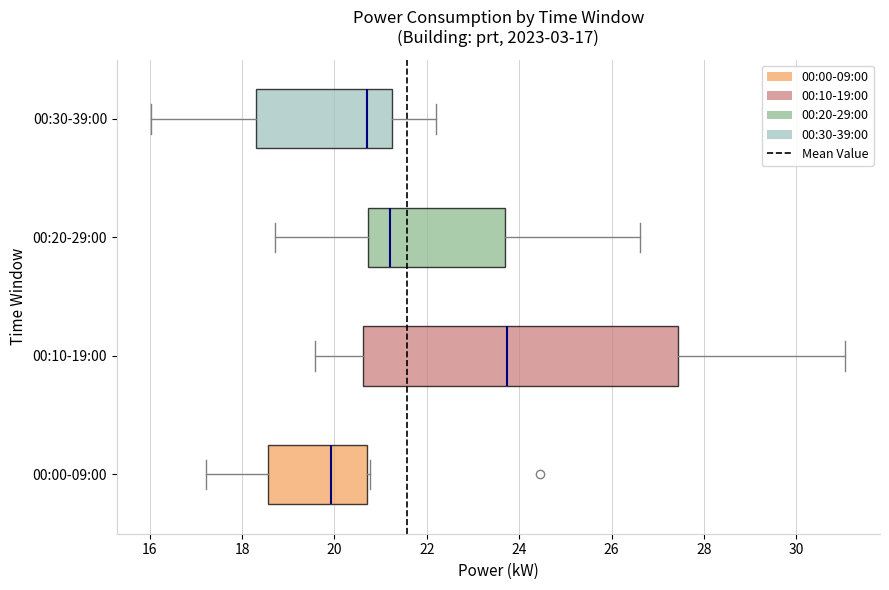

Which box's median line is the furthest to the right?

00:10-19:00